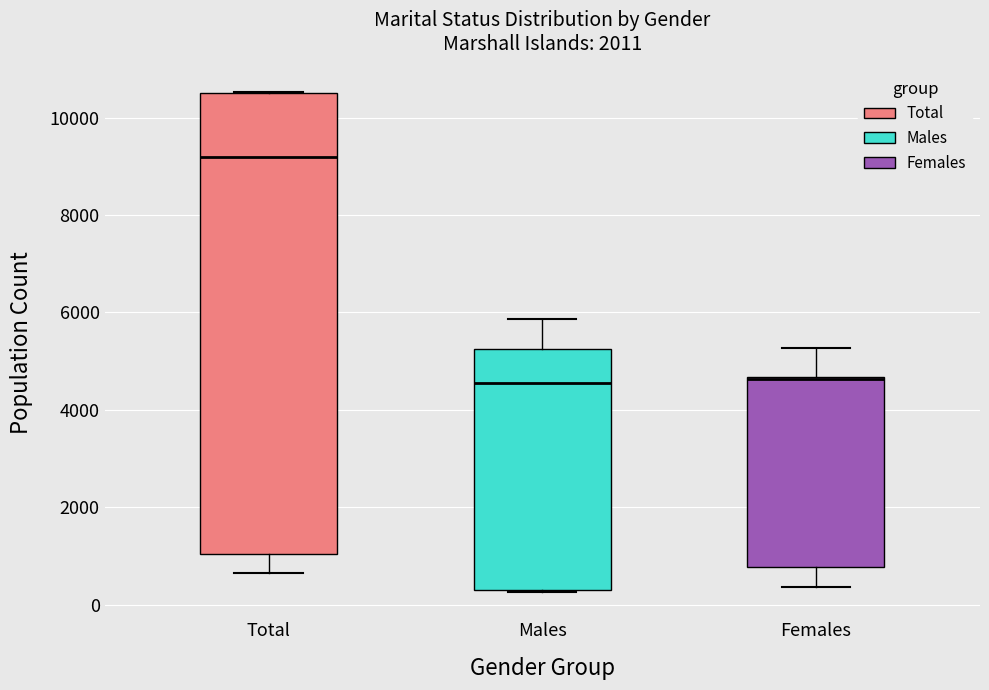

Reading left to right, read every box against the y-axis: the position of its median line, the range the box covers, and the ends of its whiskers. The values are not printed on the chart, so give them approximately, as read against the axis.

Total: median 9200, box 1000 to 10600, whiskers 600 to 10600
Males: median 4600, box 200 to 5200, whiskers 200 to 5800
Females: median 4600 (drawn on the box's upper edge), box 800 to 4600, whiskers 400 to 5200